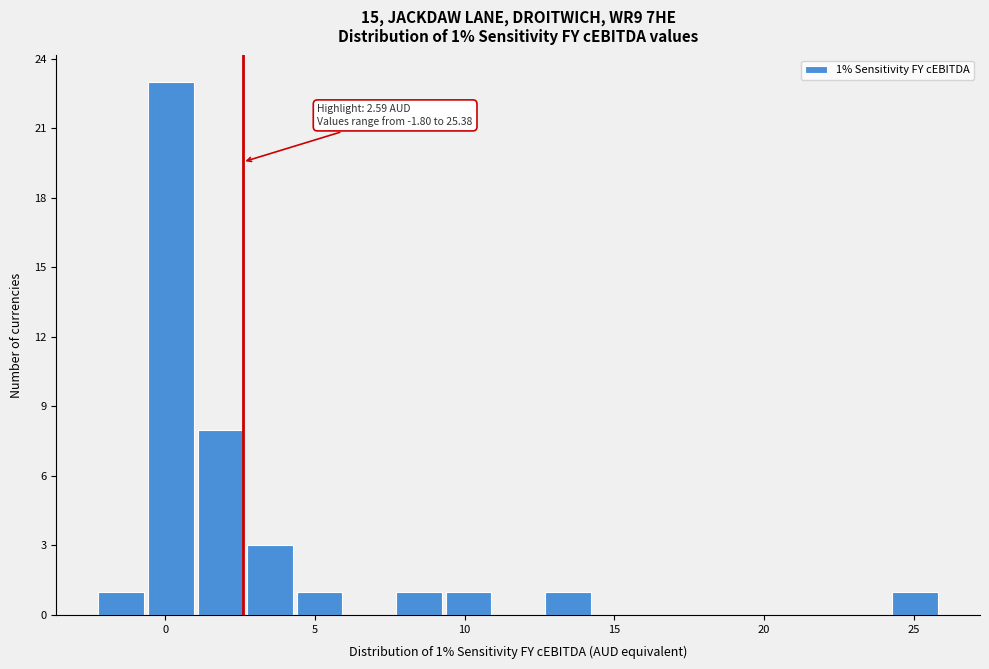

Read against the x-axis, roughly where is the centre of the tallest bar?

0.0